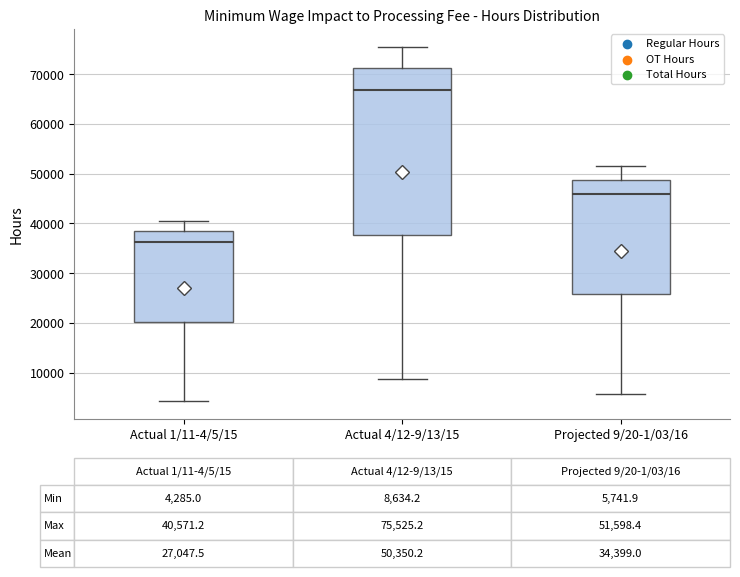

Which box is the tallest, from its lower edge to its upper edge?

Actual 4/12-9/13/15